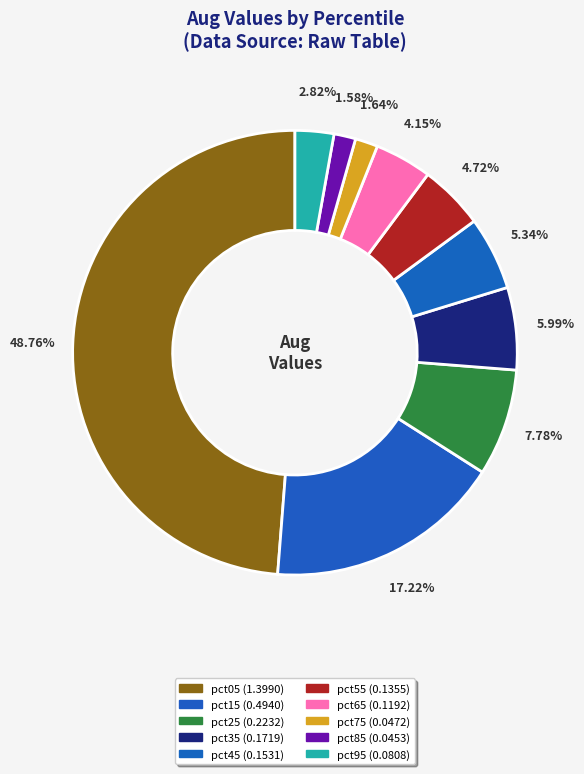

Is pct95 the majority of the pie?

No